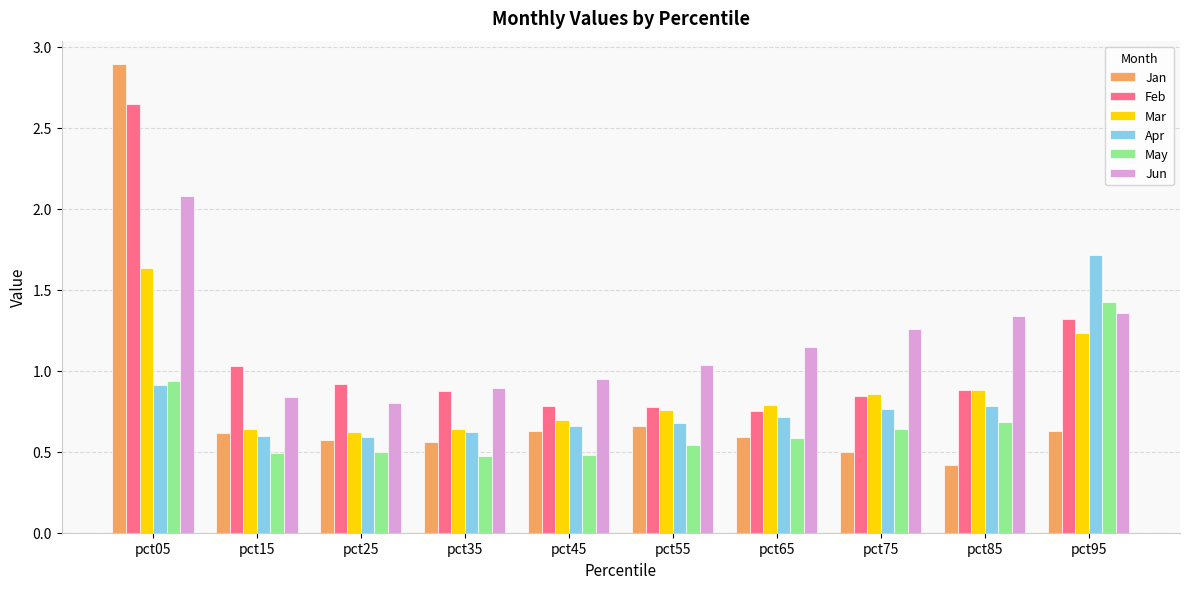

What is the total value across all series at pct95?

7.7